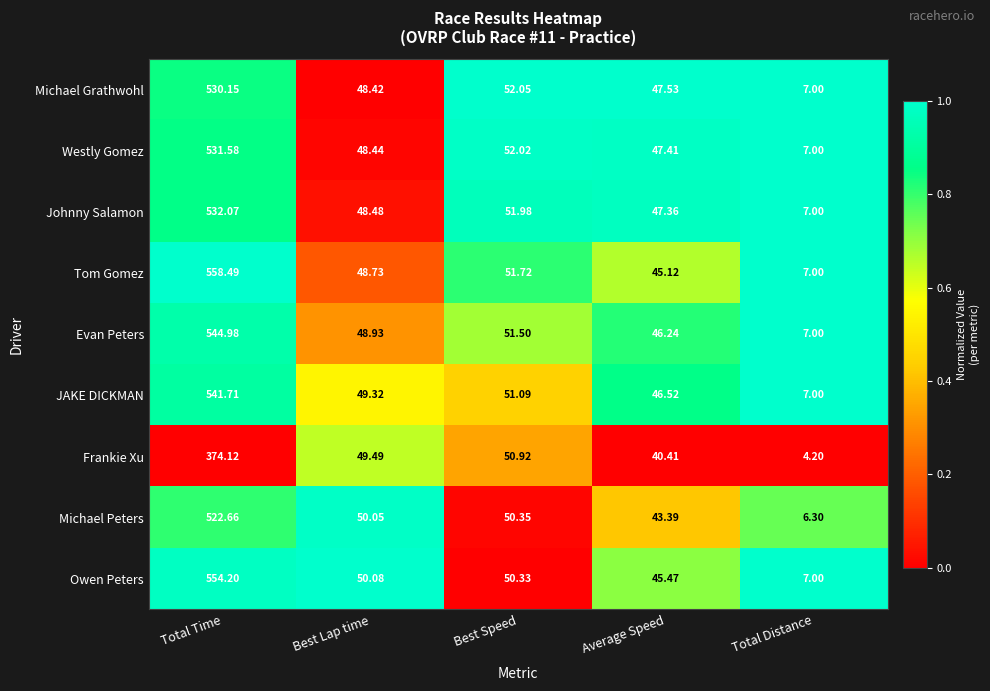

At Best Lap time, list the series in order from largest to smallest.

Owen Peters, Michael Peters, Frankie Xu, JAKE DICKMAN, Evan Peters, Tom Gomez, Johnny Salamon, Westly Gomez, Michael Grathwohl